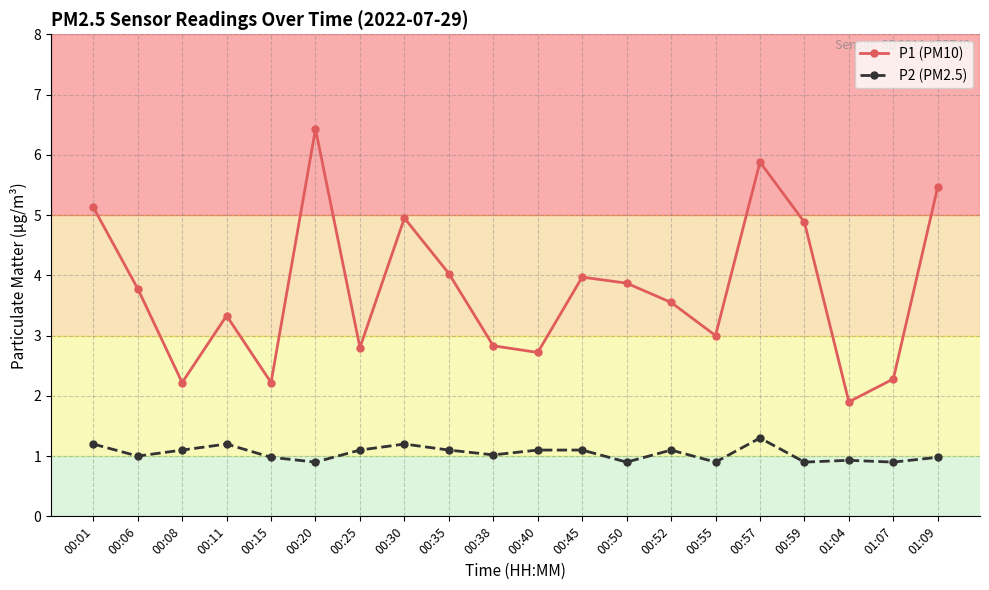

True or false: P1 (PM10) has more than 0 interior local peaks.

True